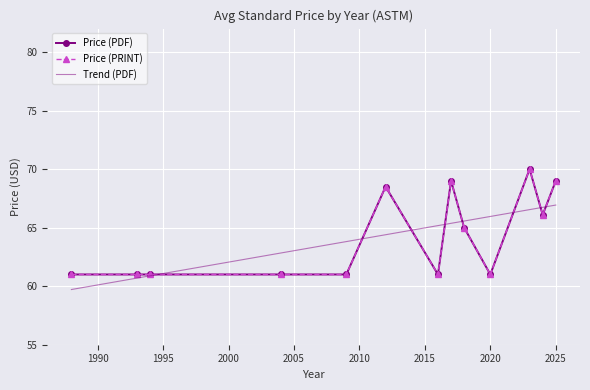

Which series has the largest total across all categories?

Trend (PDF)